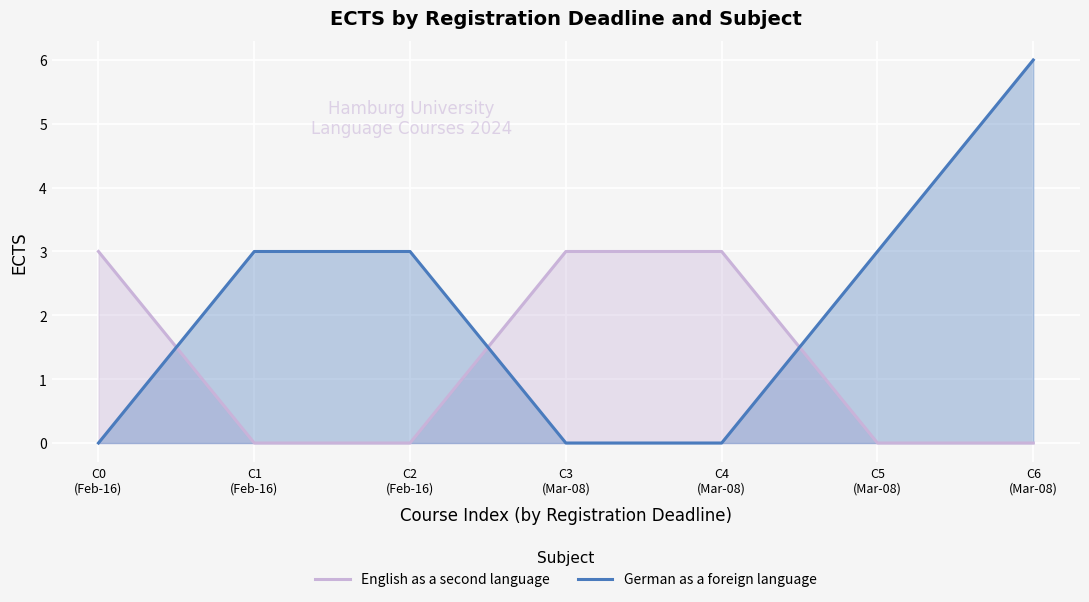

Is it true that German as a foreign language equals 5 at C2
(Feb-16)?

False